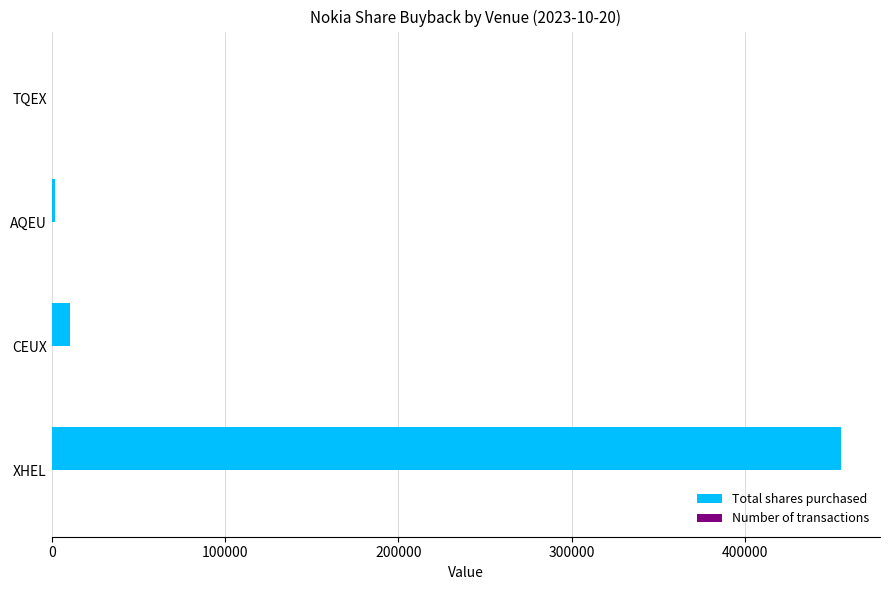

Is it true that Total shares purchased equals 10450 at CEUX?

True